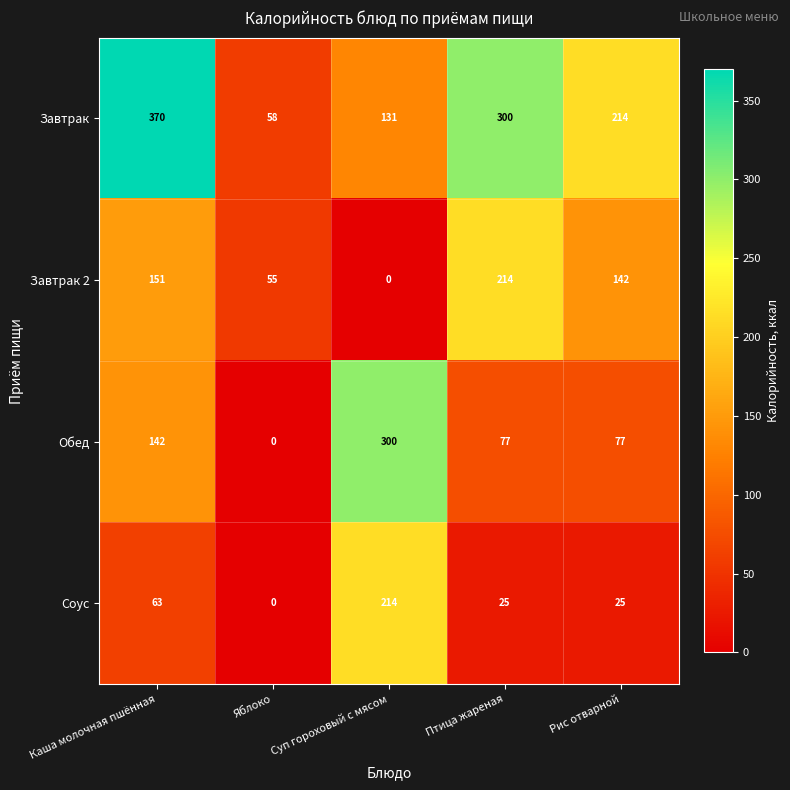

What is the average value of the Завтрак series?

215